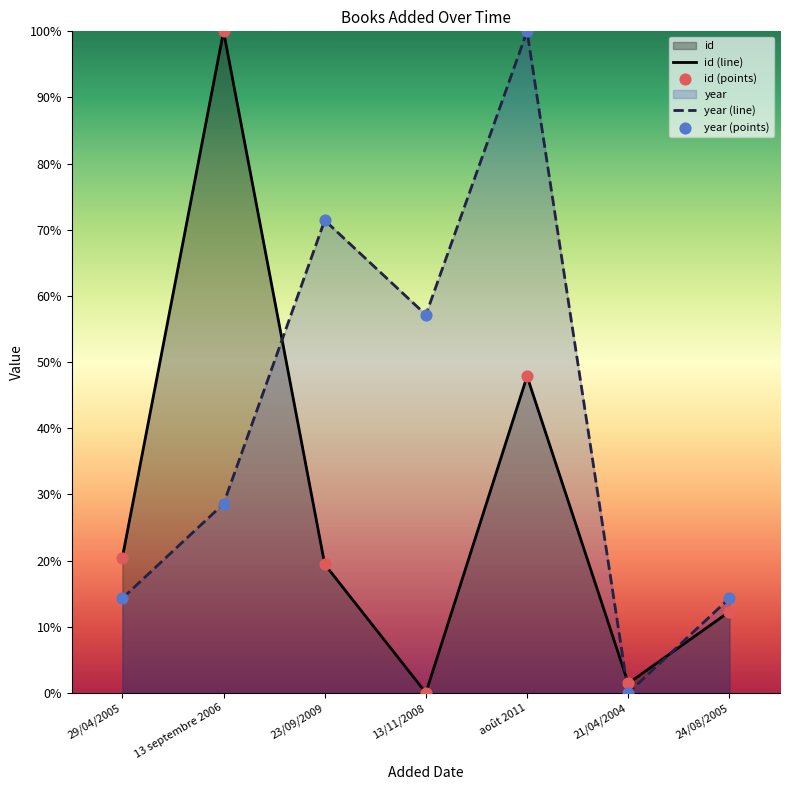

At how many categories does at least one series exceed 56?

4